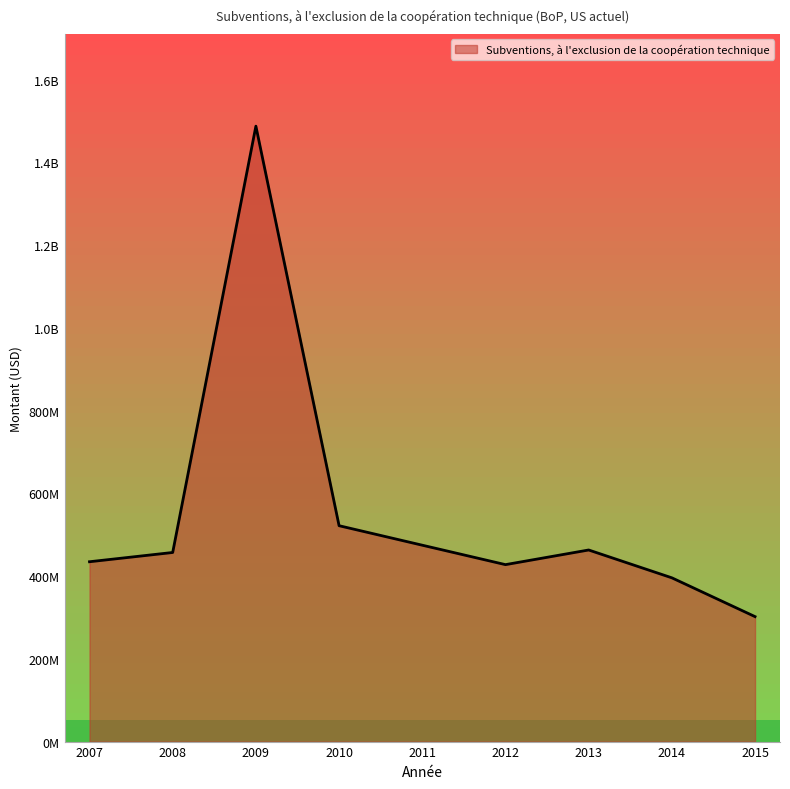

Does the chart display data point markers on the line(s)?

No